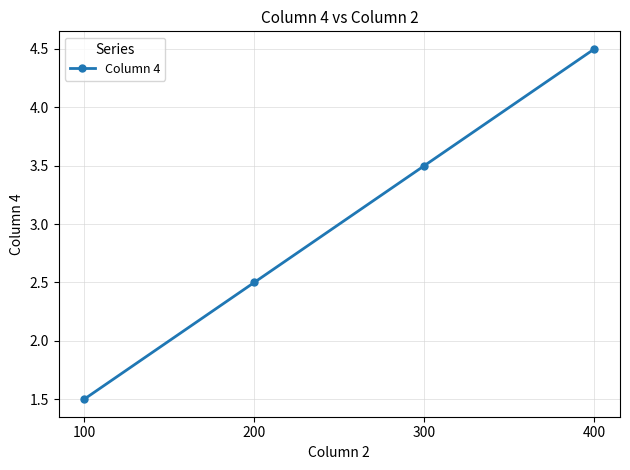

Approximately how many times larger is the value at 100 compared to 200?

0.6